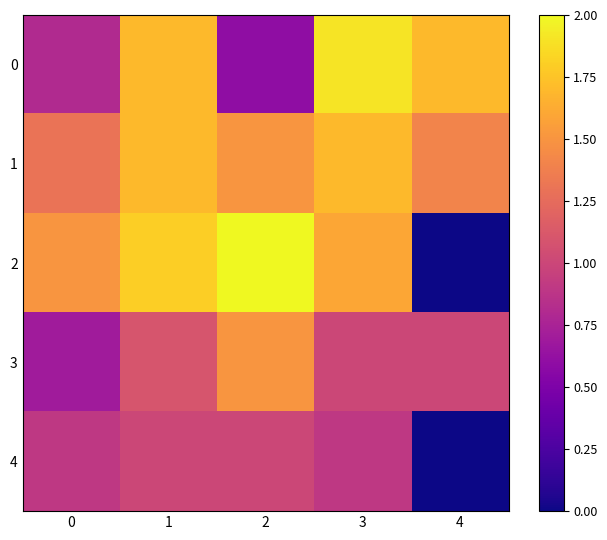

Reading left to right, transcribe all the data shown in this chart.

0: 0=0.8	1=1.7	2=0.6	3=1.9	4=1.7
1: 0=1.3	1=1.7	2=1.5	3=1.7	4=1.4
2: 0=1.5	1=1.8	2=2.0	3=1.6	4=0.0
3: 0=0.7	1=1.1	2=1.5	3=1.0	4=1.0
4: 0=0.9	1=1.0	2=1.0	3=0.9	4=0.0